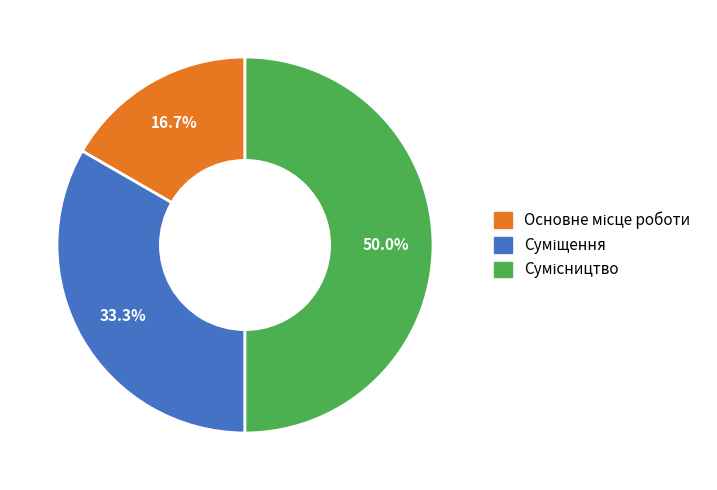

How many slices are in this pie chart?

3